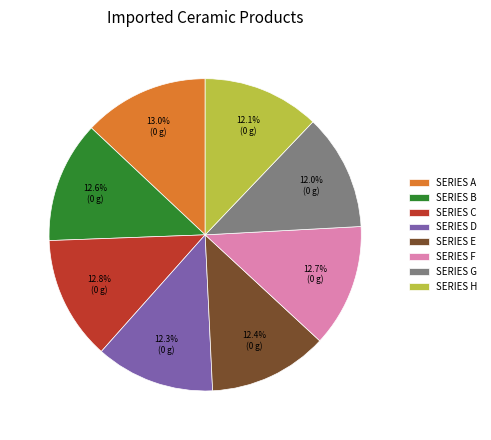

Is there a majority slice in this chart?

No